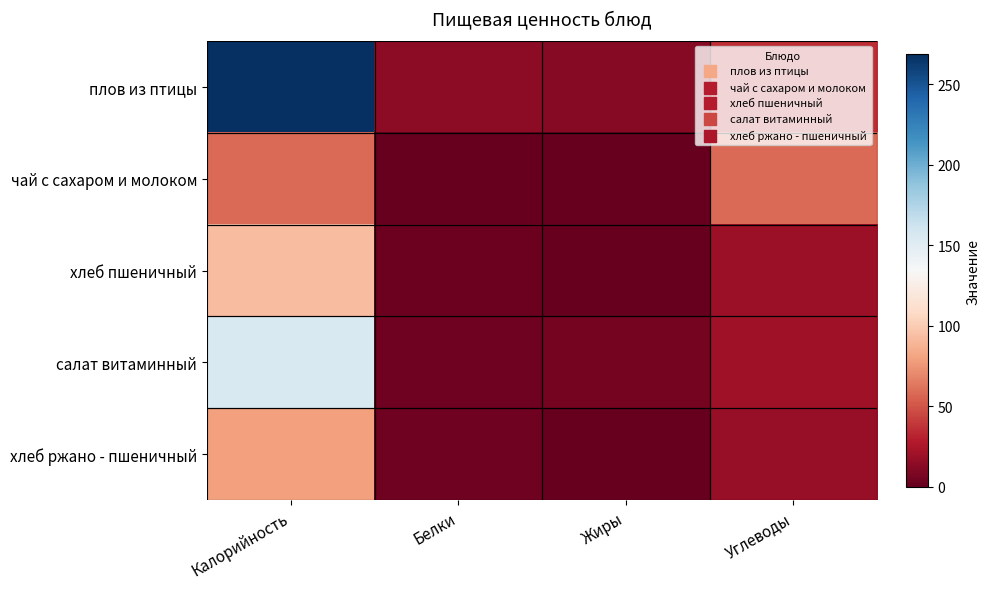

Which series has the largest total across all categories?

плов из птицы